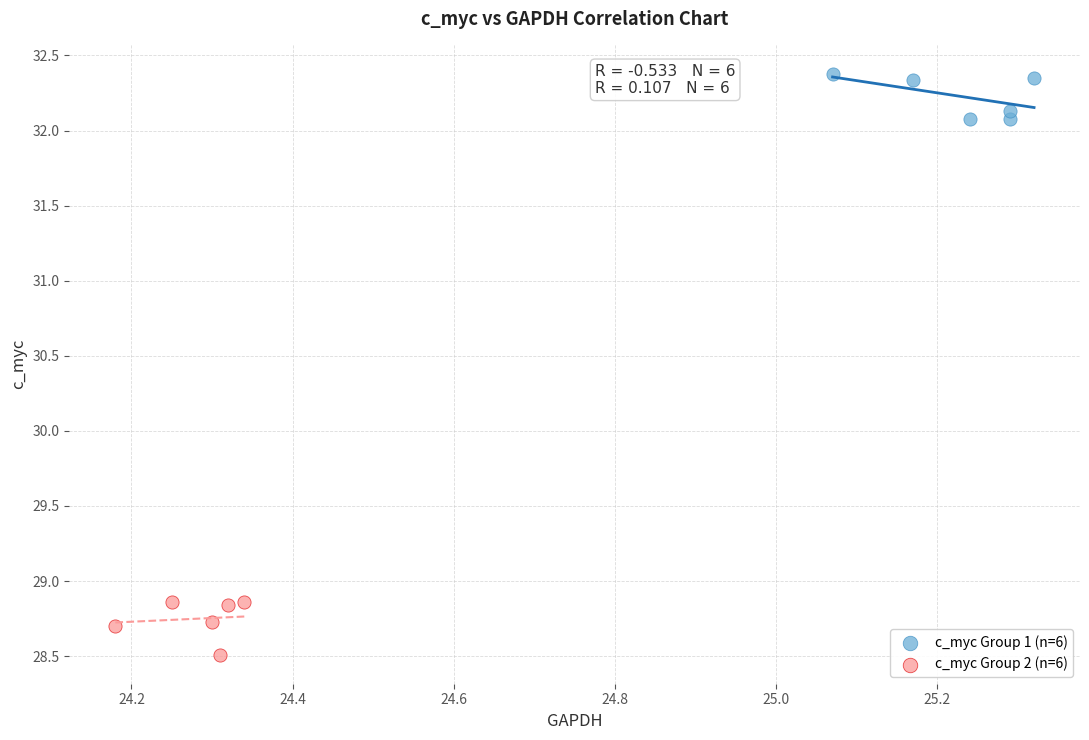

Which series has the widest spread of Y values?

c_myc Group 2 (n=6)